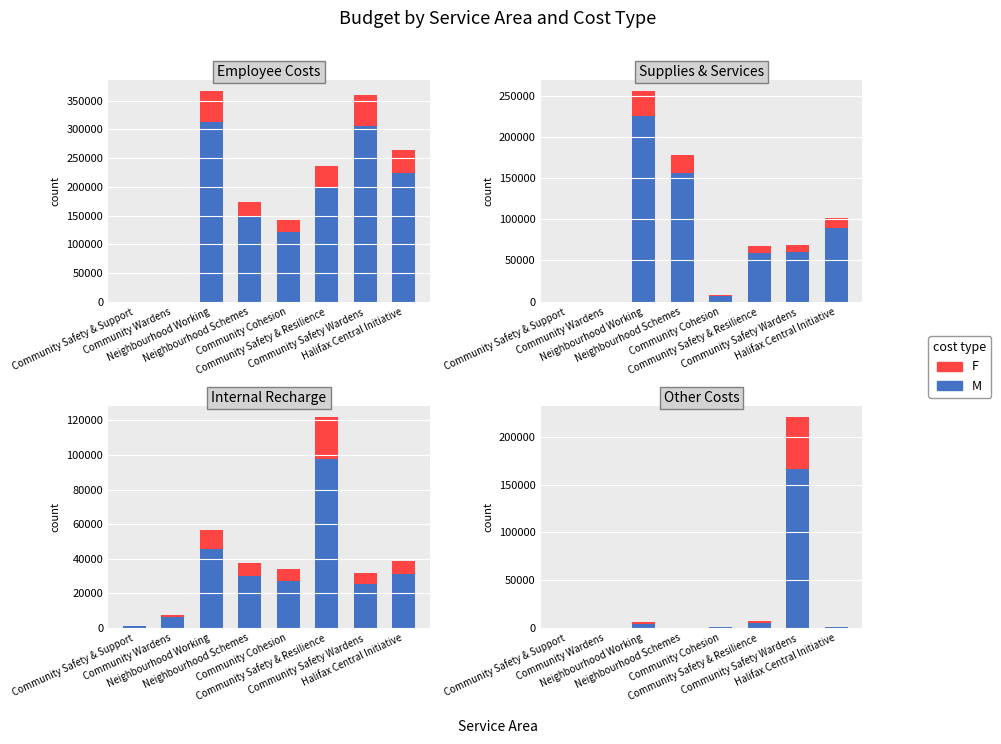

How many data points in F are less than 175?

4